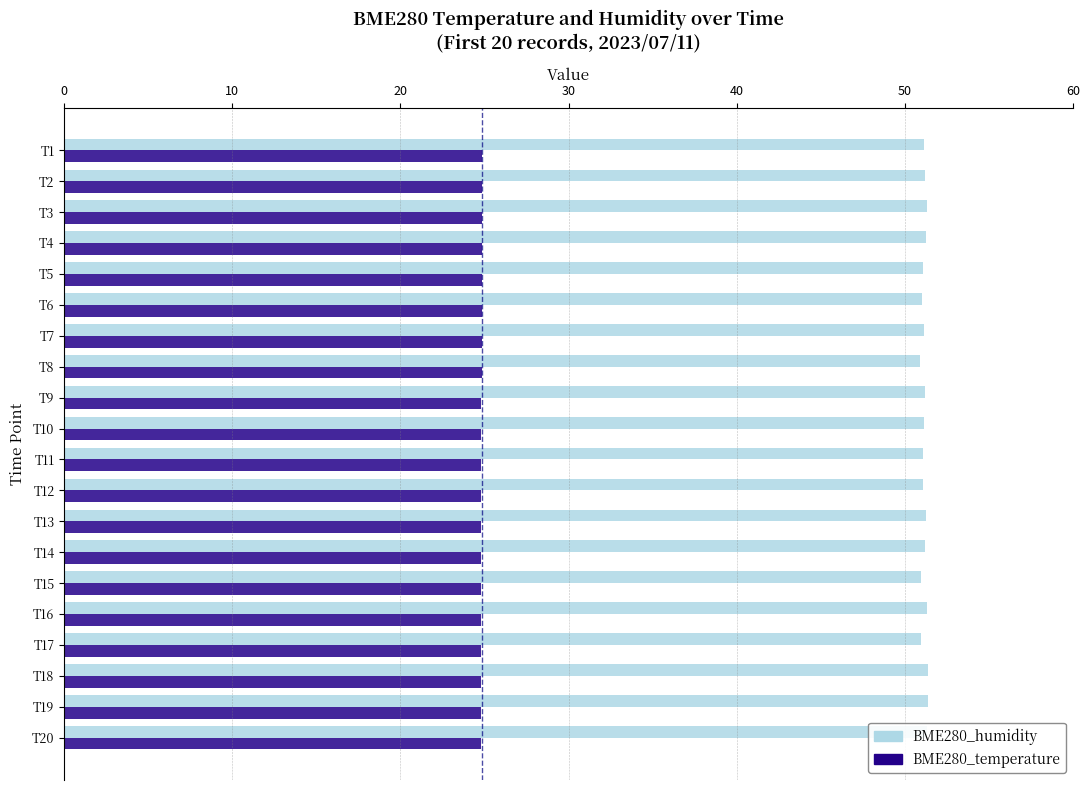

Which series has the largest total across all categories?

BME280_humidity